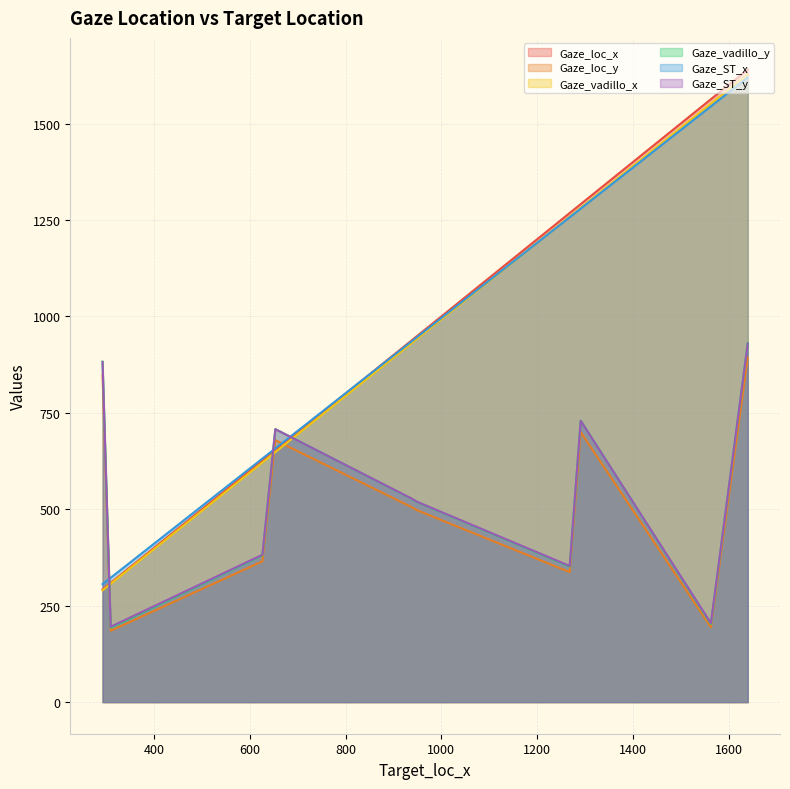

How many intersections are there between Gaze_ST_y and Gaze_vadillo_x?

3